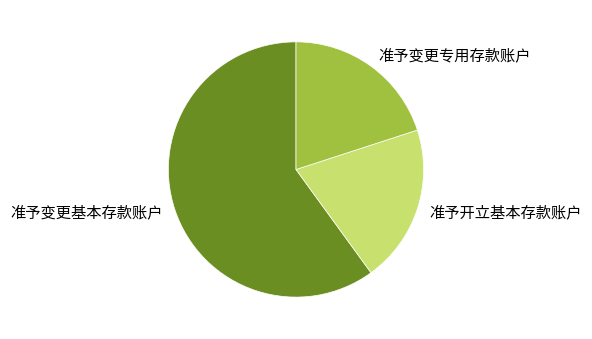

What is the ratio of the value at 准予变更专用存款账户 to the value at 准予变更基本存款账户?

0.3